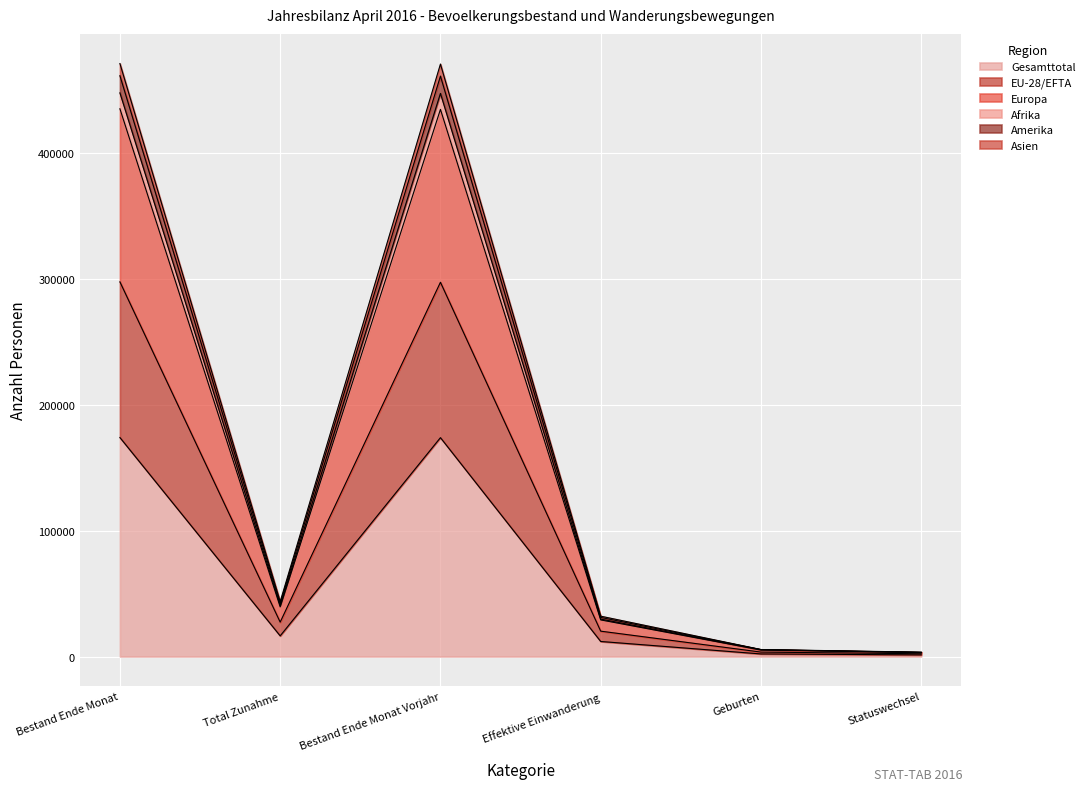

What are all the series names shown in the legend?

Gesamttotal, EU-28/EFTA, Europa, Afrika, Amerika, Asien